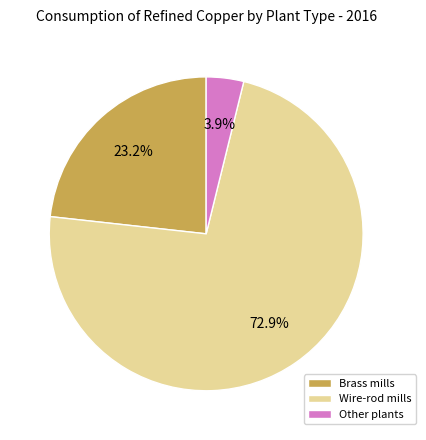

What percentage is the Brass mills slice, to the nearest percent?

23%